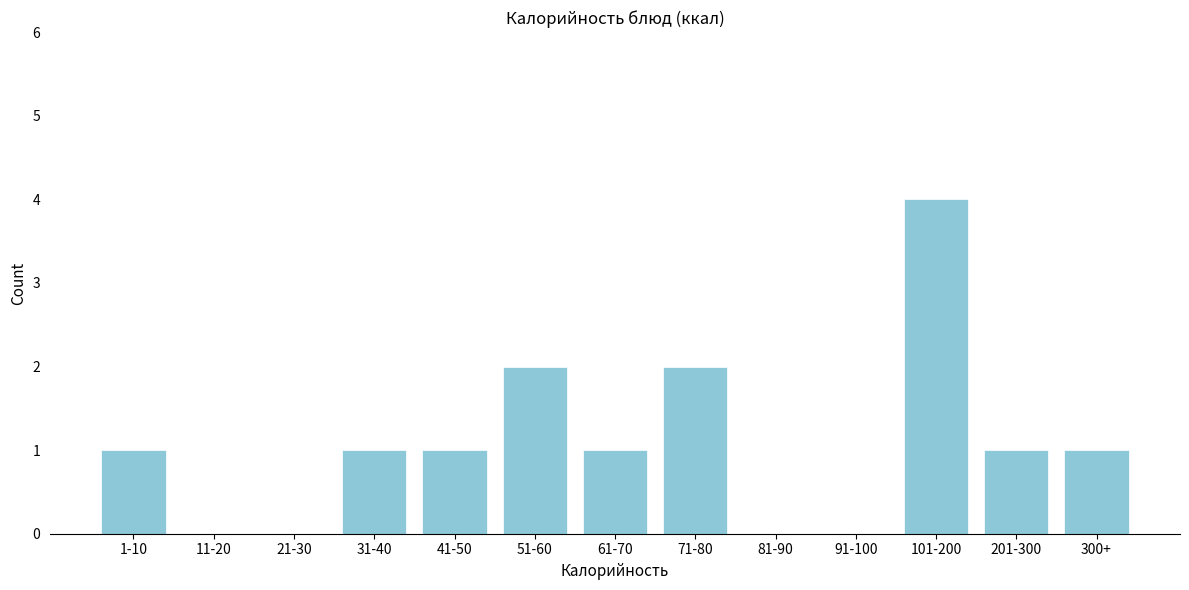

Reading left to right, extract all data points from this chart.

1-10=1	11-20=0	21-30=0	31-40=1	41-50=1	51-60=2	61-70=1	71-80=2	81-90=0	91-100=0	101-200=4	201-300=1	300+=1